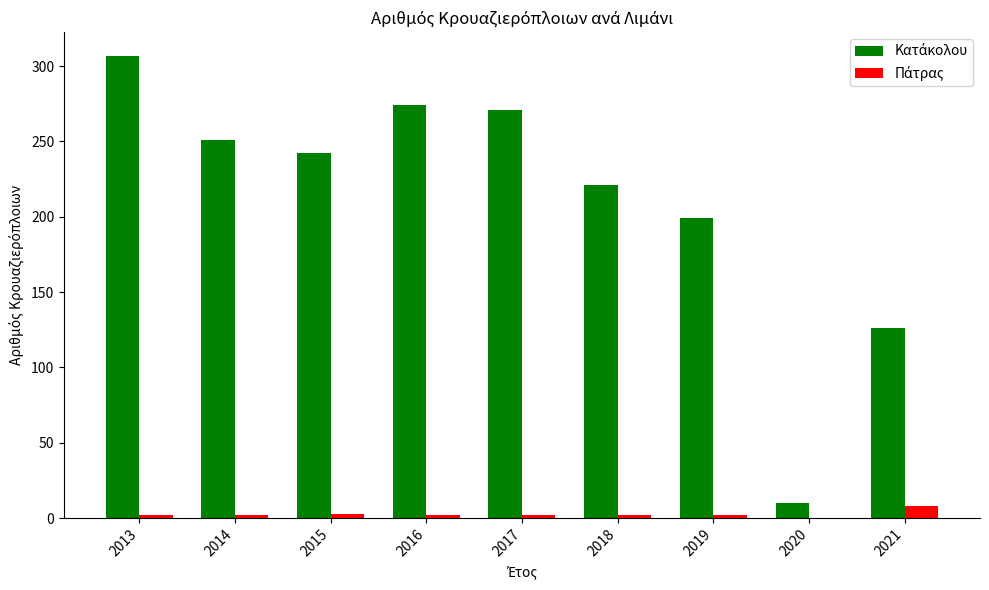

Which category has the highest value across all series?

2013